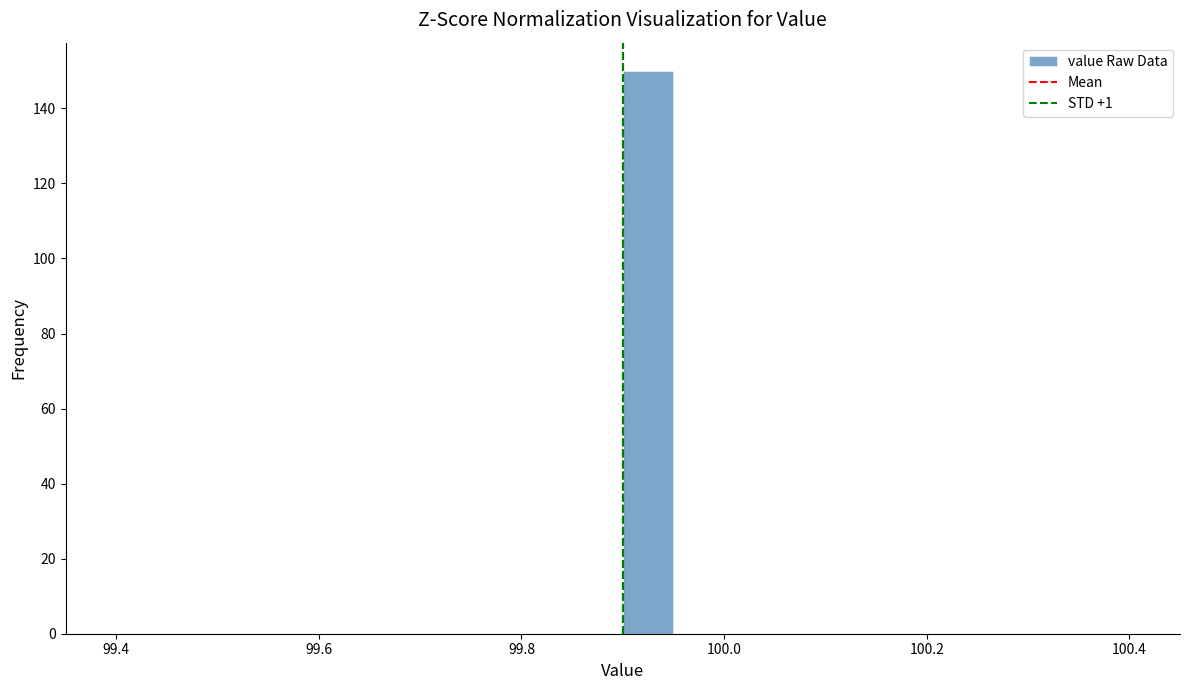

Read against the x-axis, roughly where is the centre of the tallest bar?

99.92